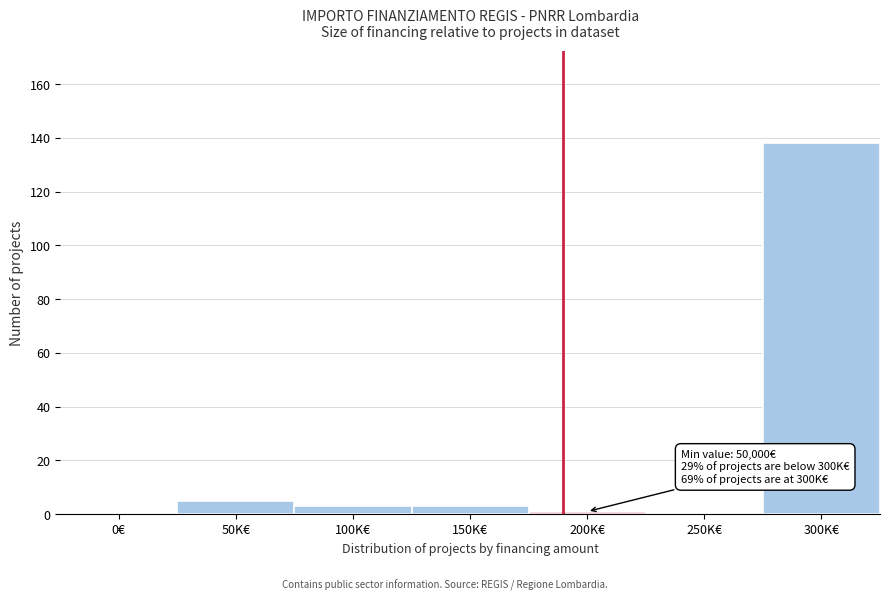

Reading left to right, transcribe all the data shown in this chart.

0€=0	50K€=5	100K€=3	150K€=3	200K€=1	250K€=0	300K€=138